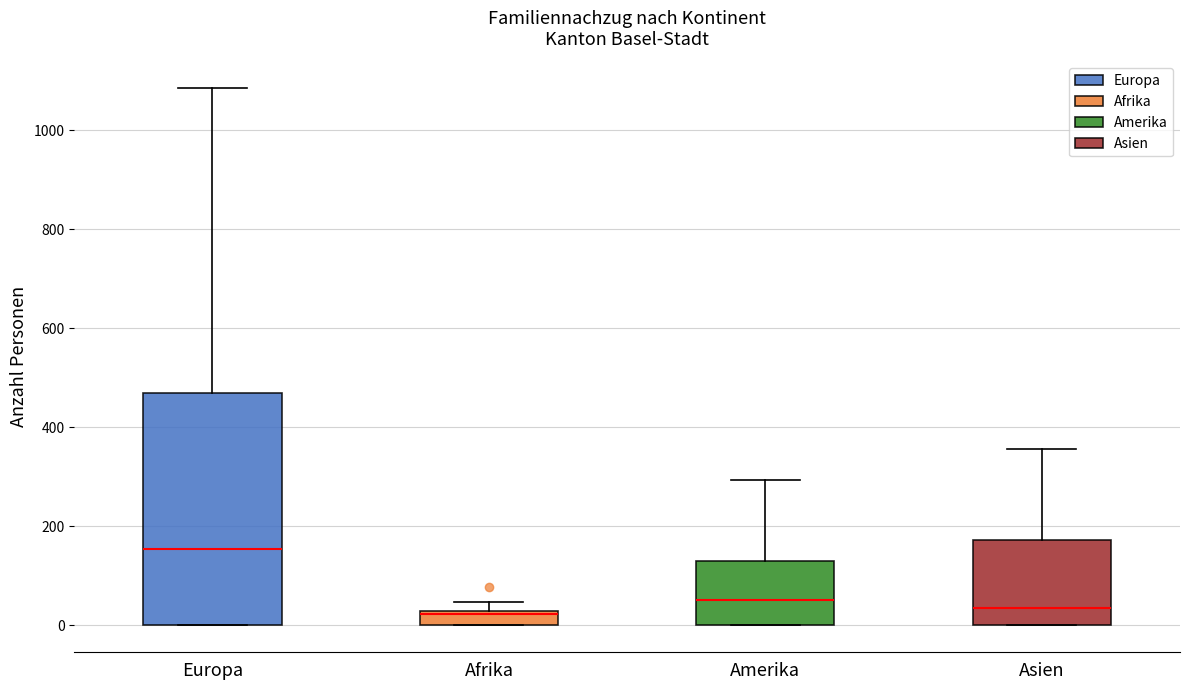

Which box's median line is the highest?

Europa